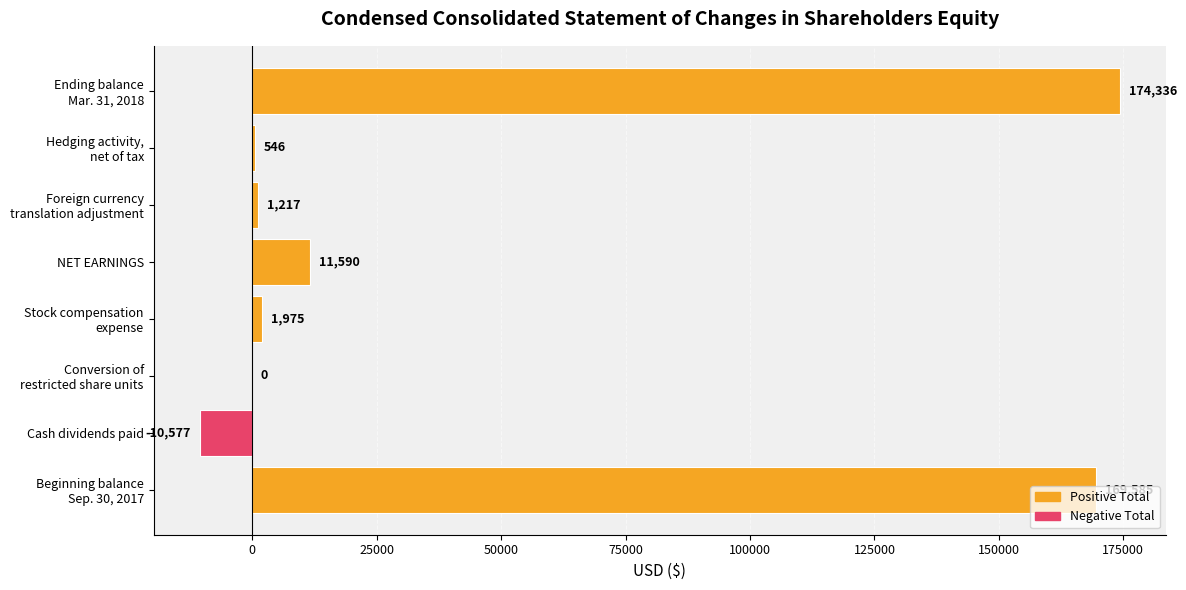

What is the maximum value shown in the chart?

174336